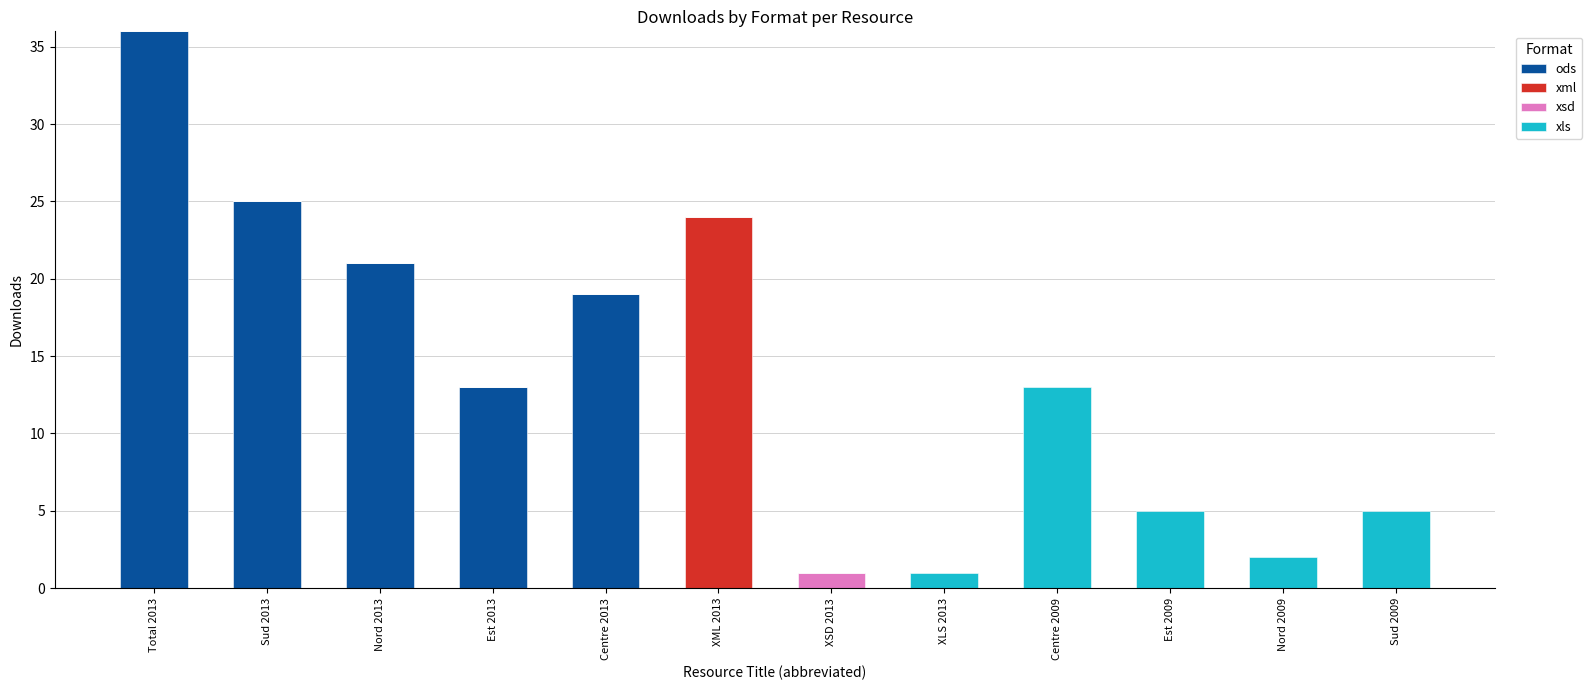

Is it true that ods equals -23 at XLS 2013?

False